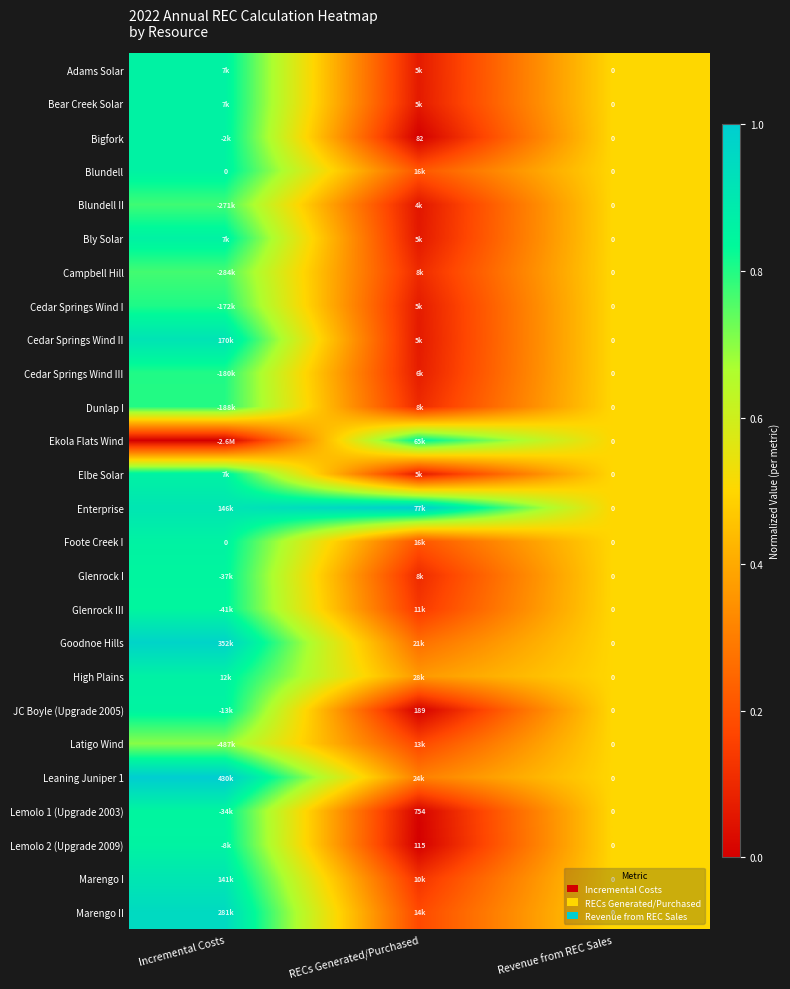

Is it true that Cedar Springs Wind III equals 0.4 at Incremental Costs?

False